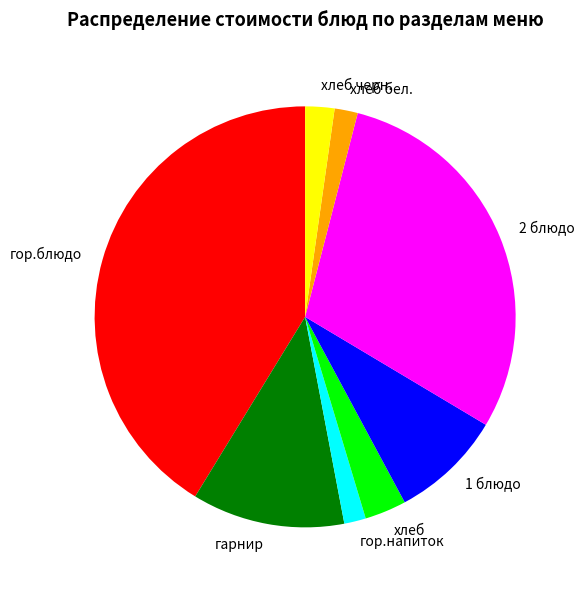

What is the ratio of the value at 1 блюдо to the value at гарнир?

0.7